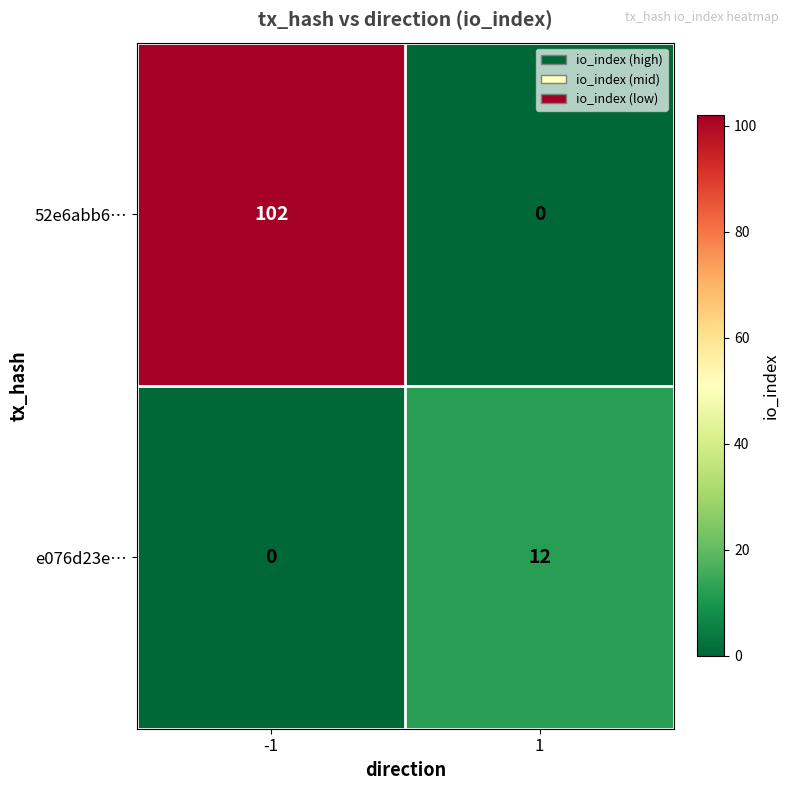

Rank the series by their average value, from highest to lowest.

52e6abb6…, e076d23e…